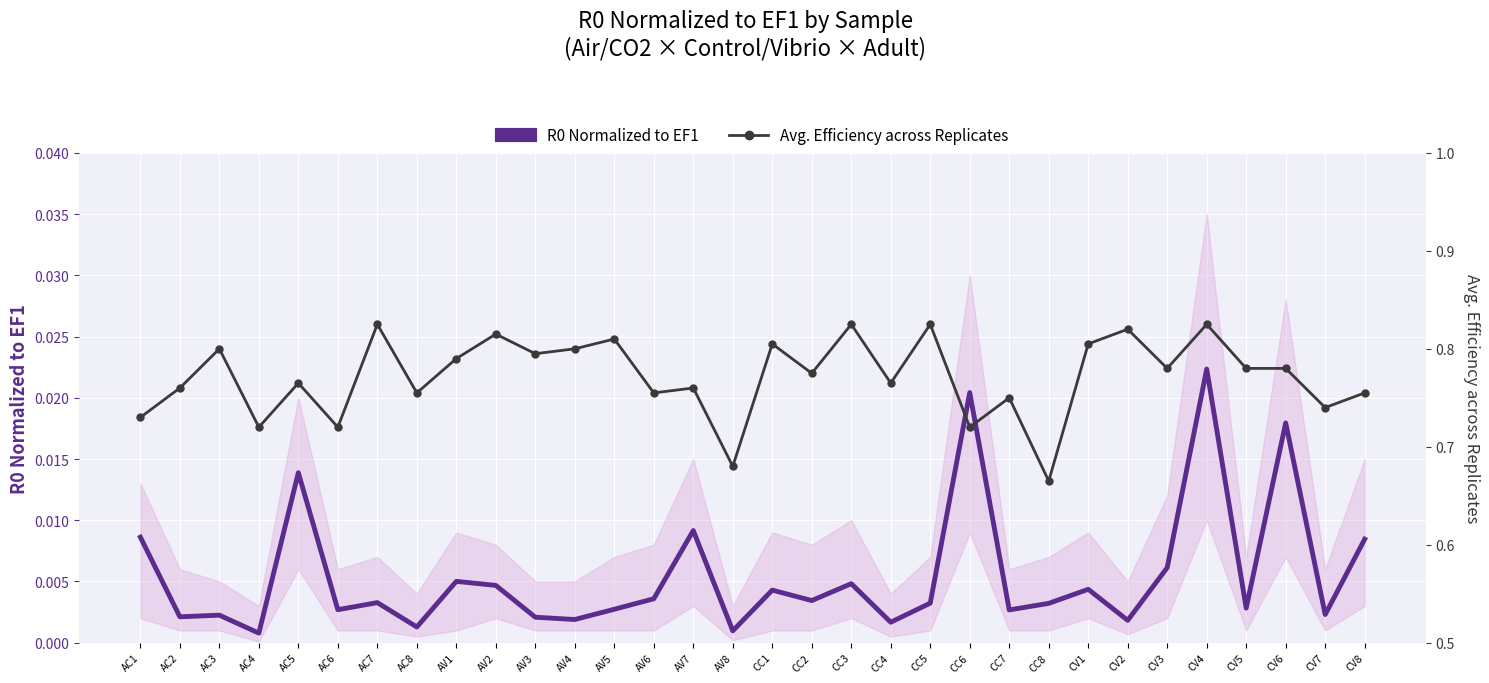

Is it true that Avg. Efficiency across Replicates equals 1.1 at AC4?

False